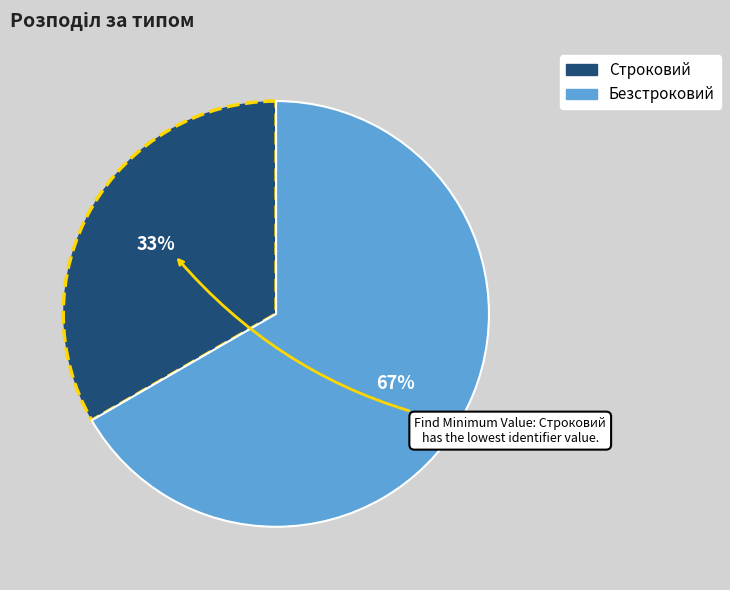

How many segments does this pie chart have?

2